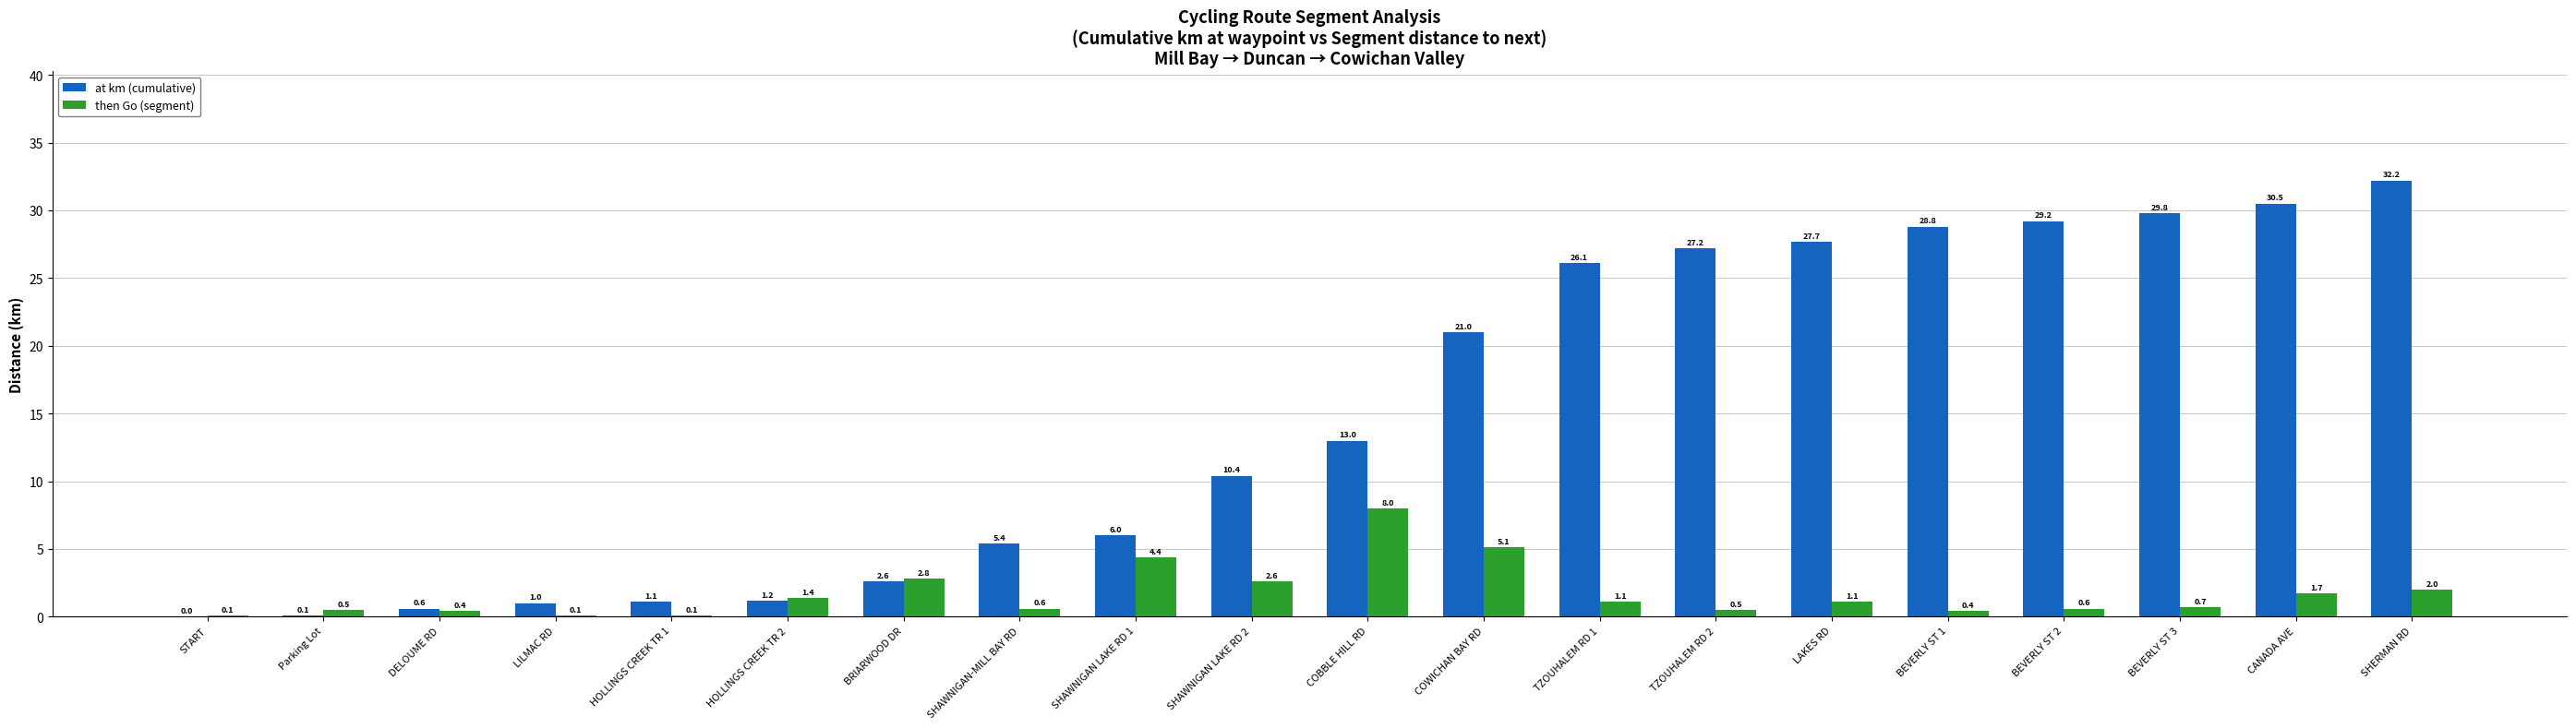

Is the value of at km (cumulative) at SHAWNIGAN-MILL BAY RD greater than the value of then Go (segment) at BRIARWOOD DR?

Yes